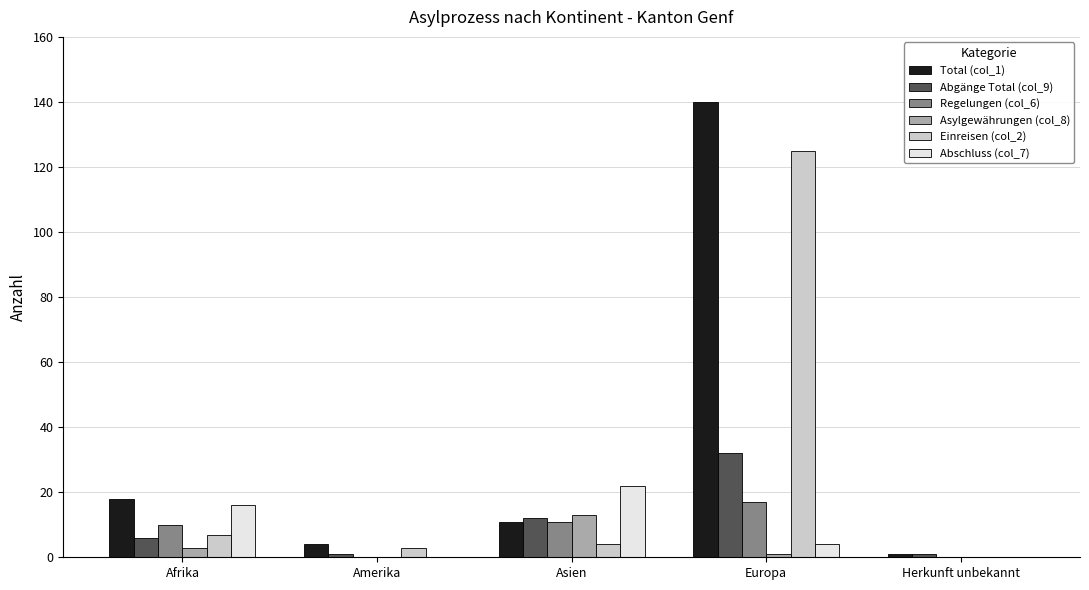

What is the average value of the Regelungen (col_6) series?

8